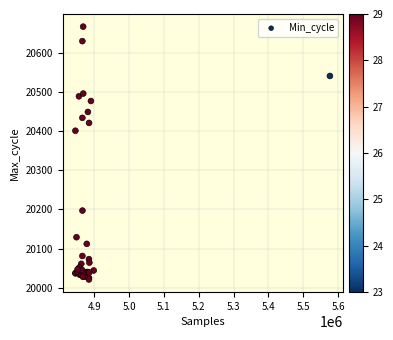

What Y value in the scatter plot is closest to 20344?

20401